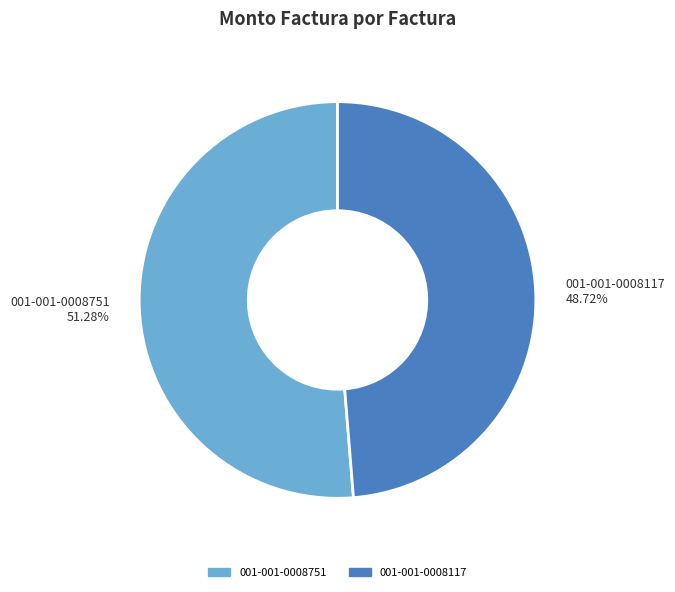

How many slices are in this pie chart?

2